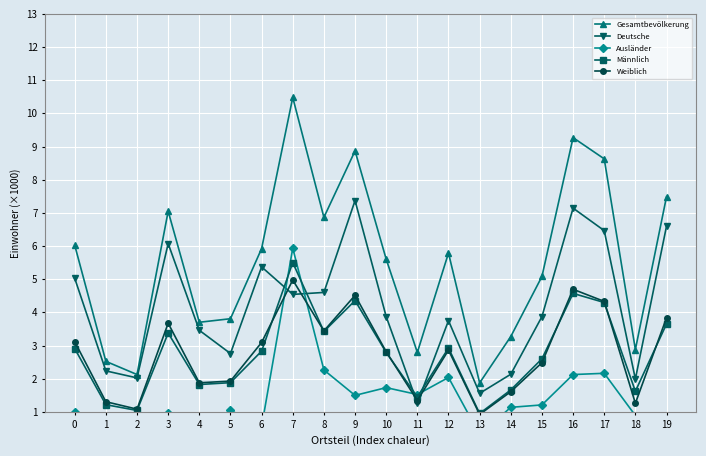

What is the sum of the Ausländer values at 5 and 15?

2.3